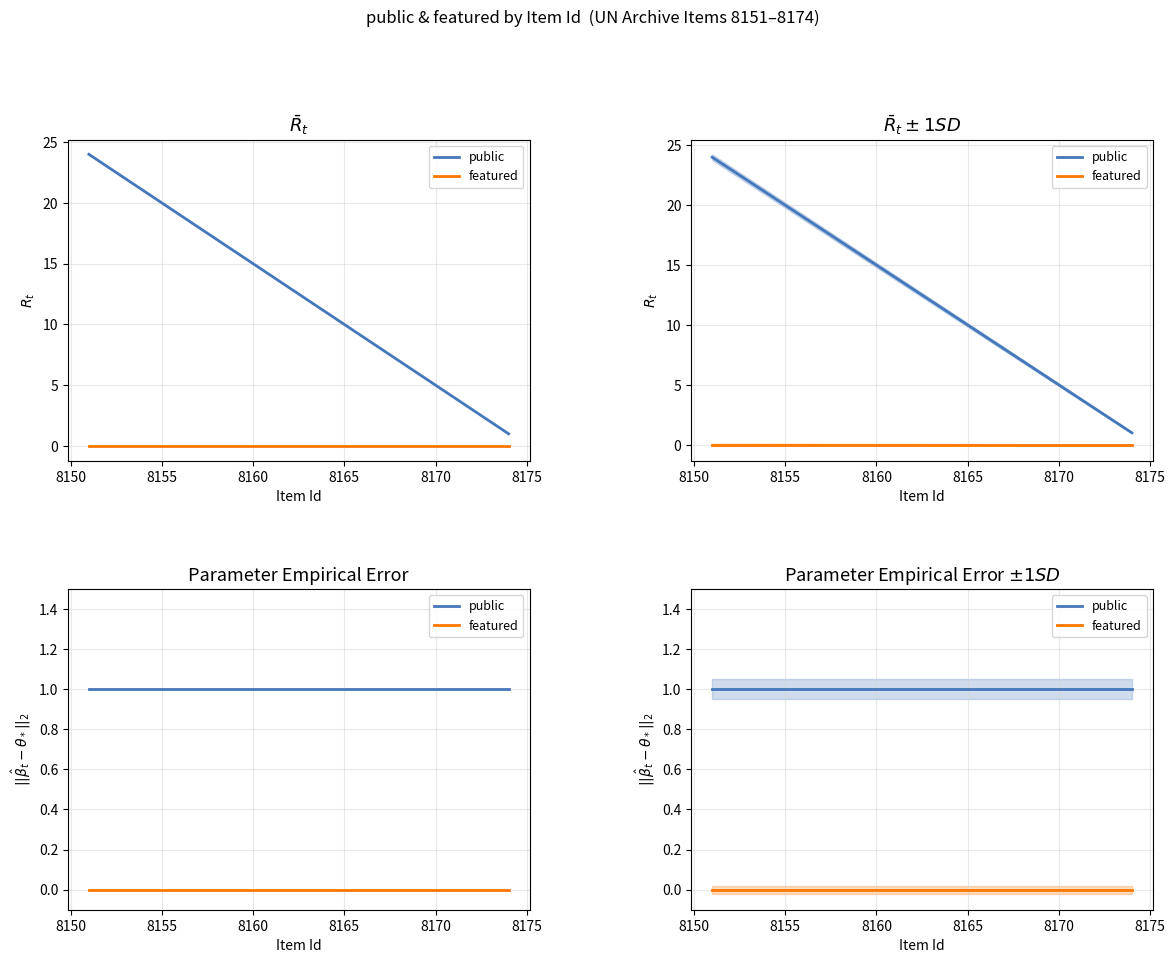

What is the highest value of the public series?

1